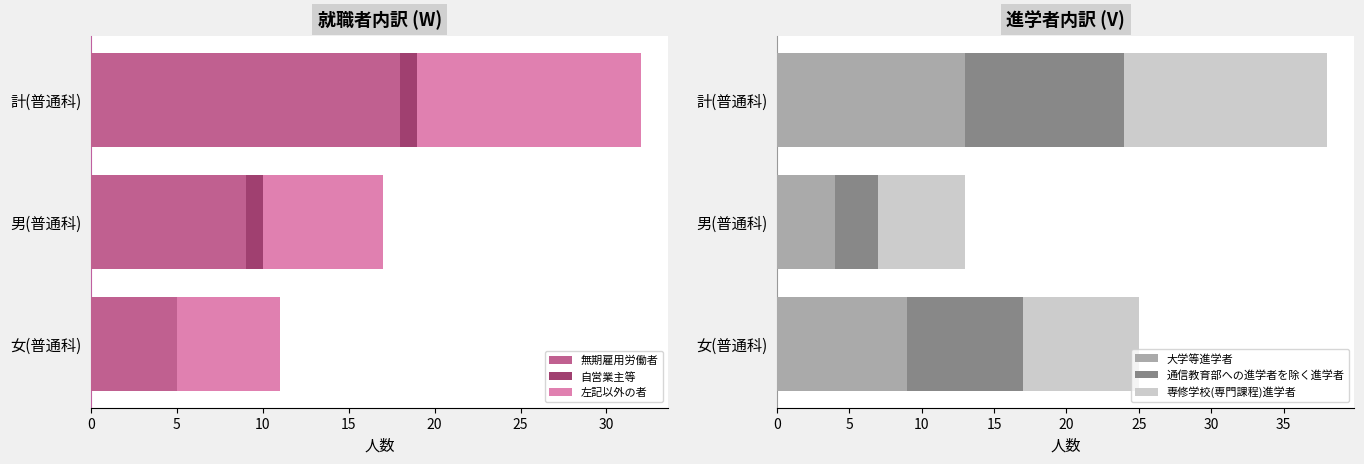

Between 0 and 5, which series saw the biggest shift?

無期雇用労働者